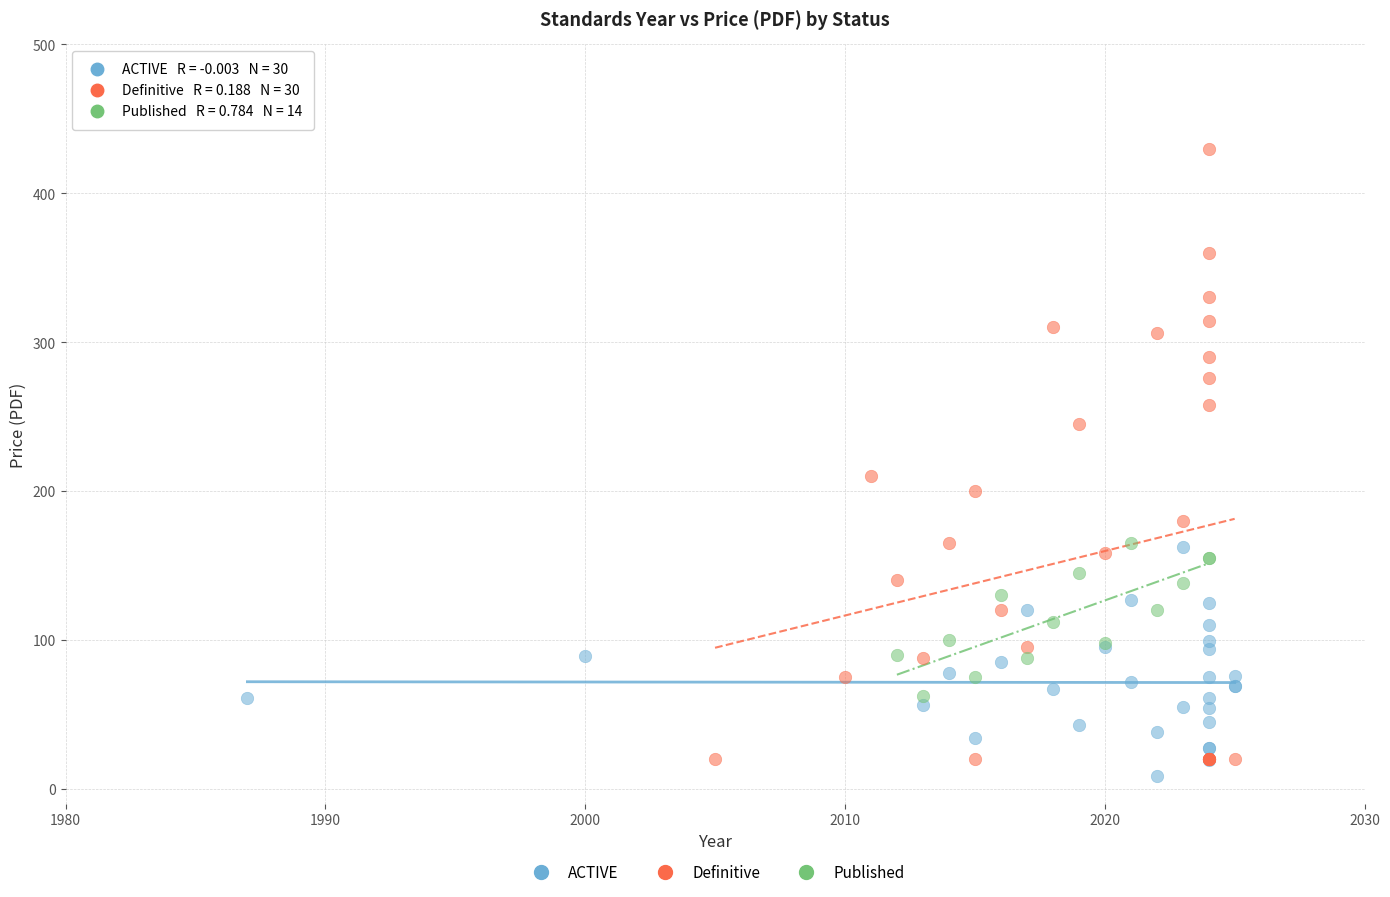

Which series contains the highest Y value?

Definitive